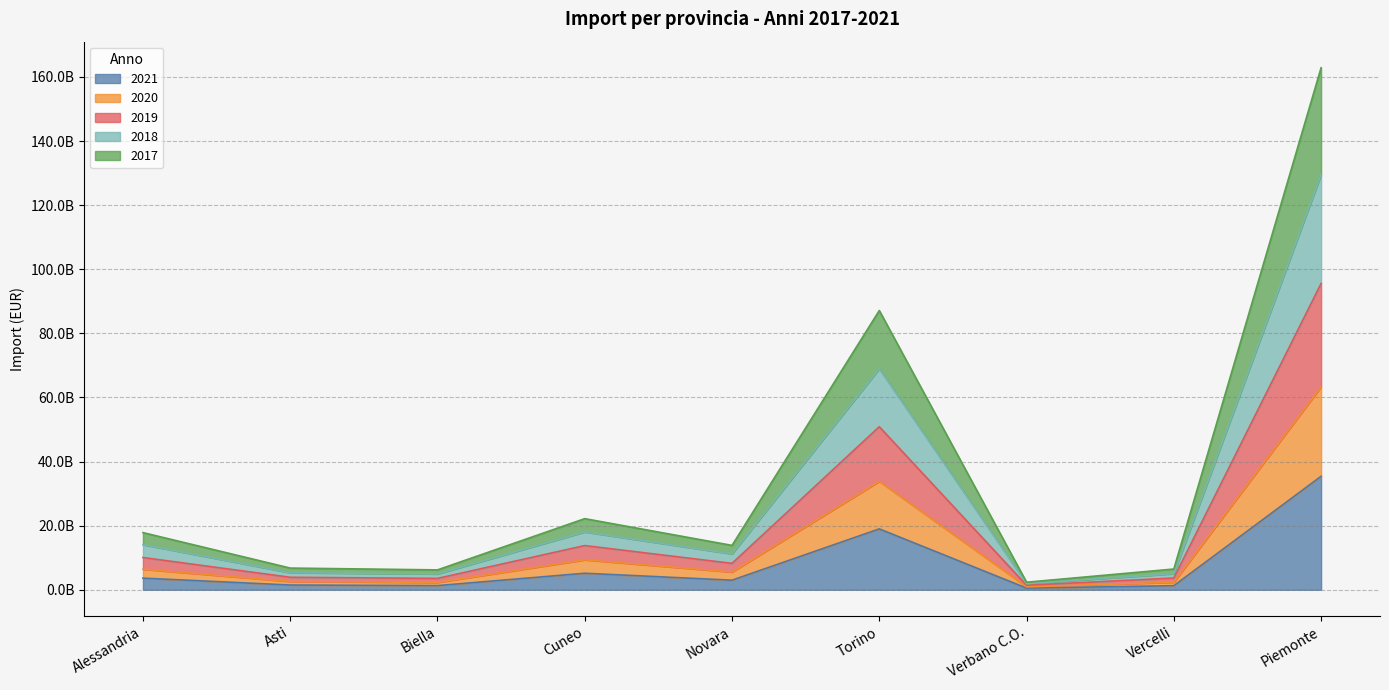

Which label corresponds to the largest value in the chart?

Piemonte